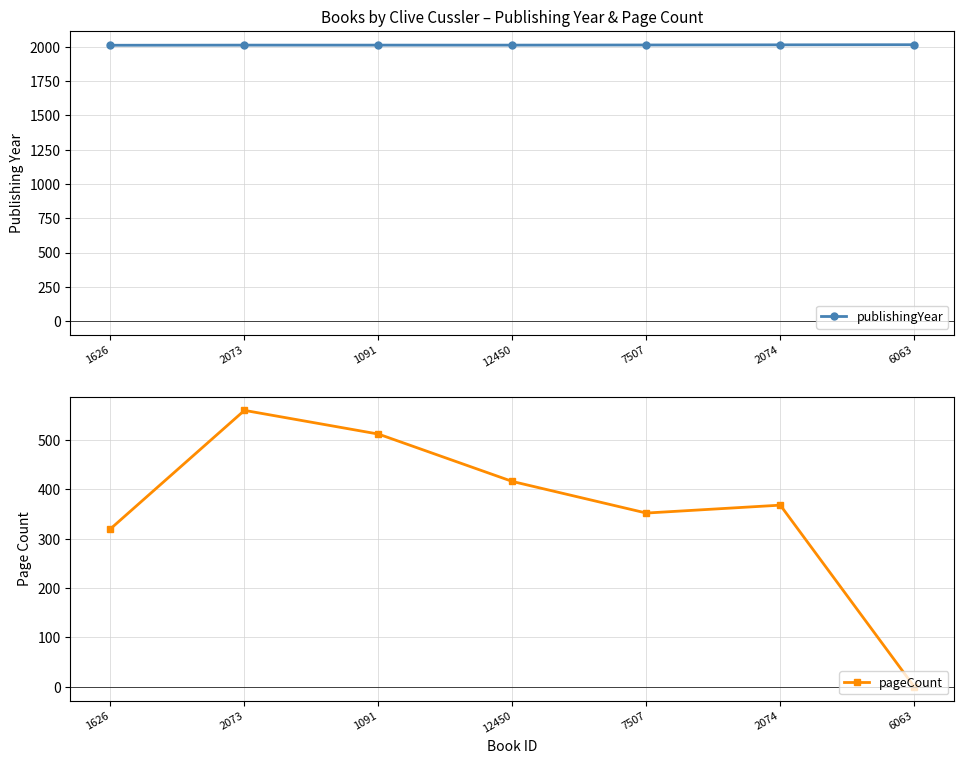

The pageCount series shows 416 at 12450. True or false?

True